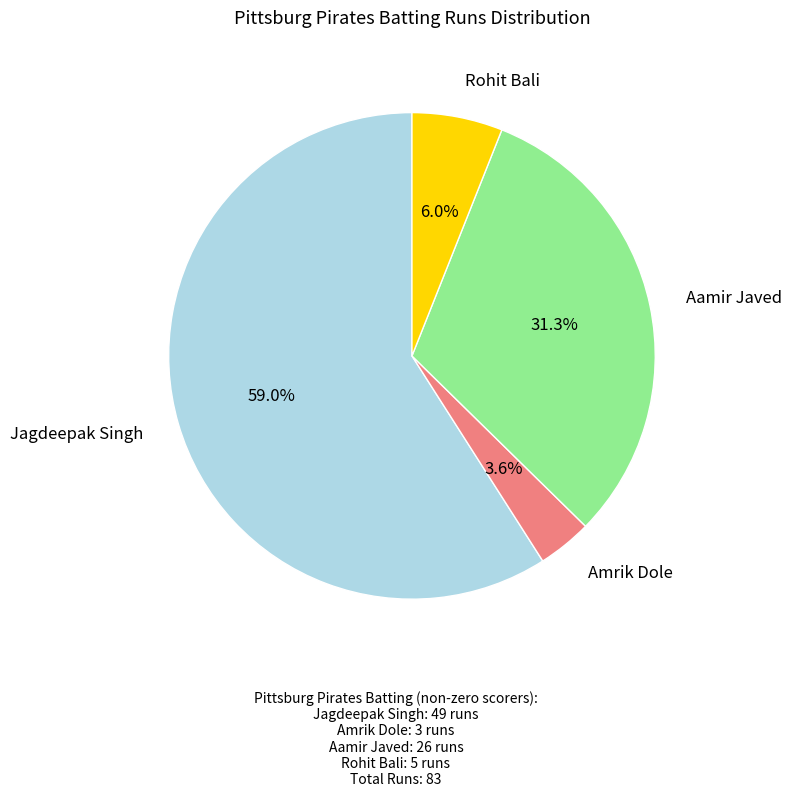

Is there a majority slice in this chart?

Yes